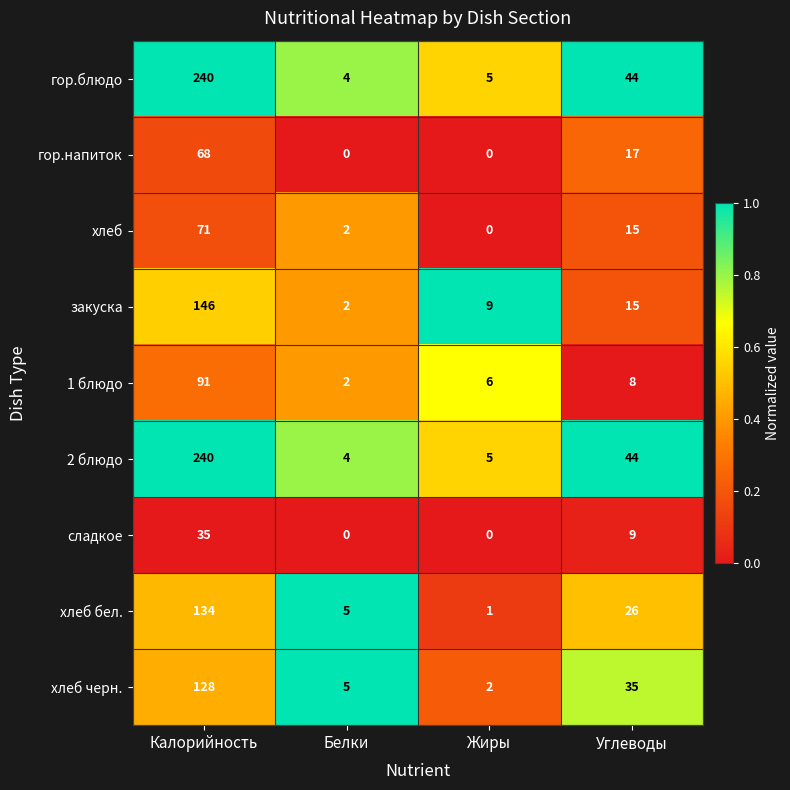

What is the sum of all гор.напиток values?

85